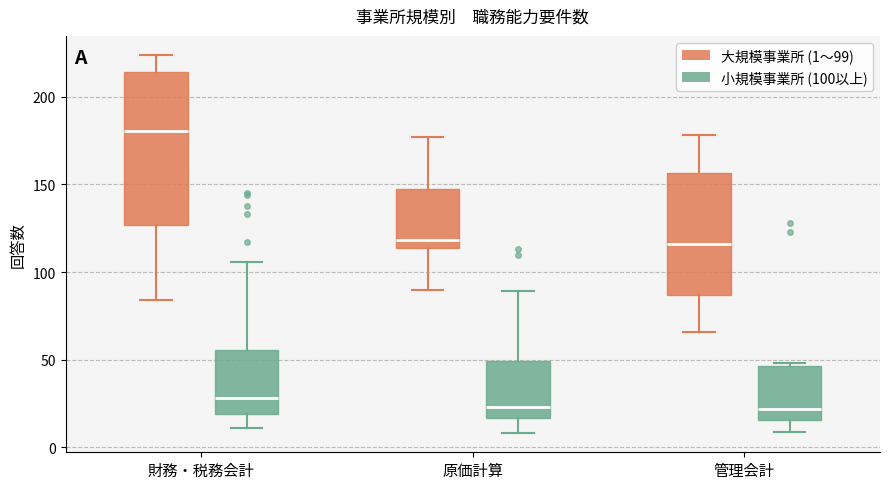

Reading left to right, read every box against the y-axis: the position of its median line, the range the box covers, and the ends of its whiskers. The values are not printed on the chart, so give them approximately, as read against the axis.

財務・税務会計 (大規模事業所 (1～99)): median 180, box 125 to 215, whiskers 85 to 225
財務・税務会計 (小規模事業所 (100以上)): median 30, box 20 to 55, whiskers 10 to 105
原価計算 (大規模事業所 (1～99)): median 120, box 115 to 150, whiskers 90 to 175
原価計算 (小規模事業所 (100以上)): median 25, box 15 to 50, whiskers 10 to 90
管理会計 (大規模事業所 (1～99)): median 115, box 85 to 155, whiskers 65 to 180
管理会計 (小規模事業所 (100以上)): median 20, box 15 to 45, whiskers 10 to 50